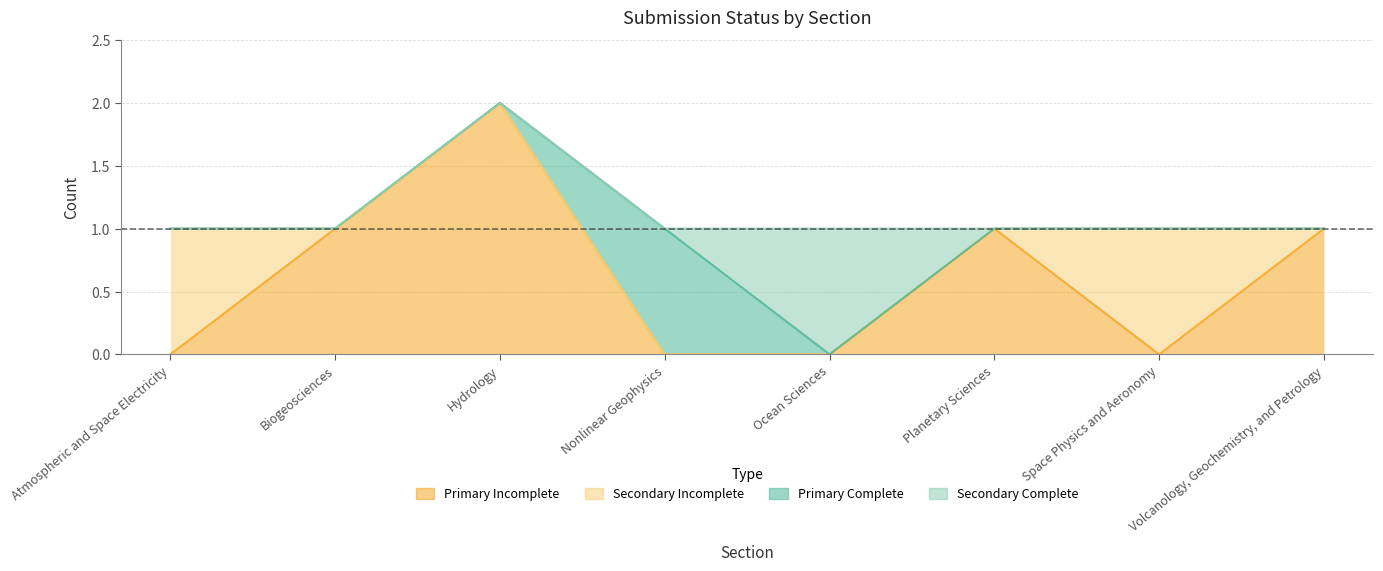

Which category has the lowest value across all series?

Atmospheric and Space Electricity